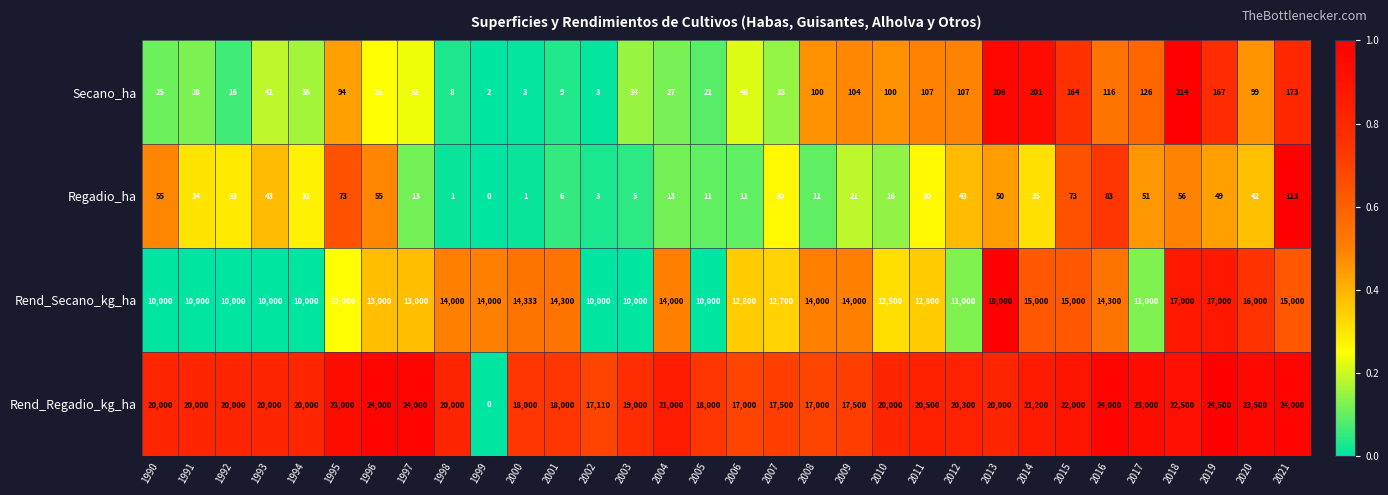

How many values in the Secano_ha series are below 55?

16